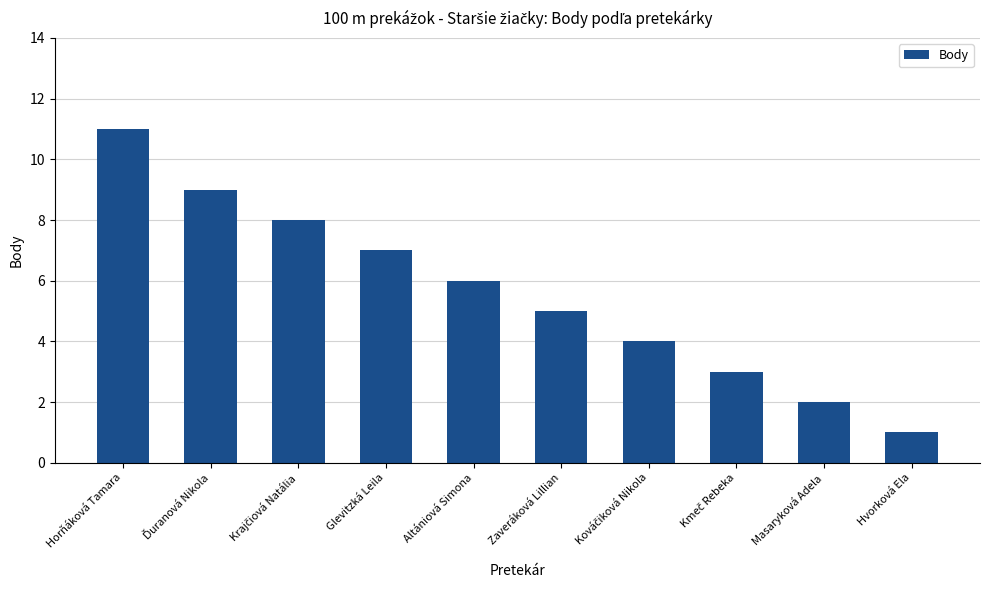

What is the difference between the values at Masaryková Adela and Glevitzká Leila?

5